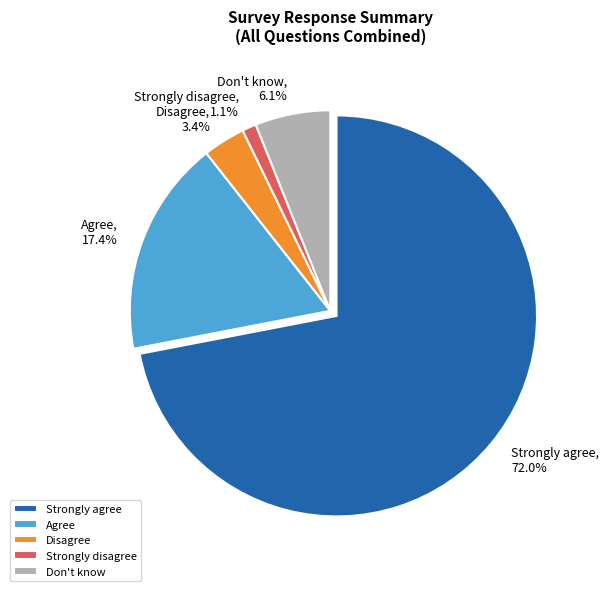

Which slice is the largest?

Strongly agree